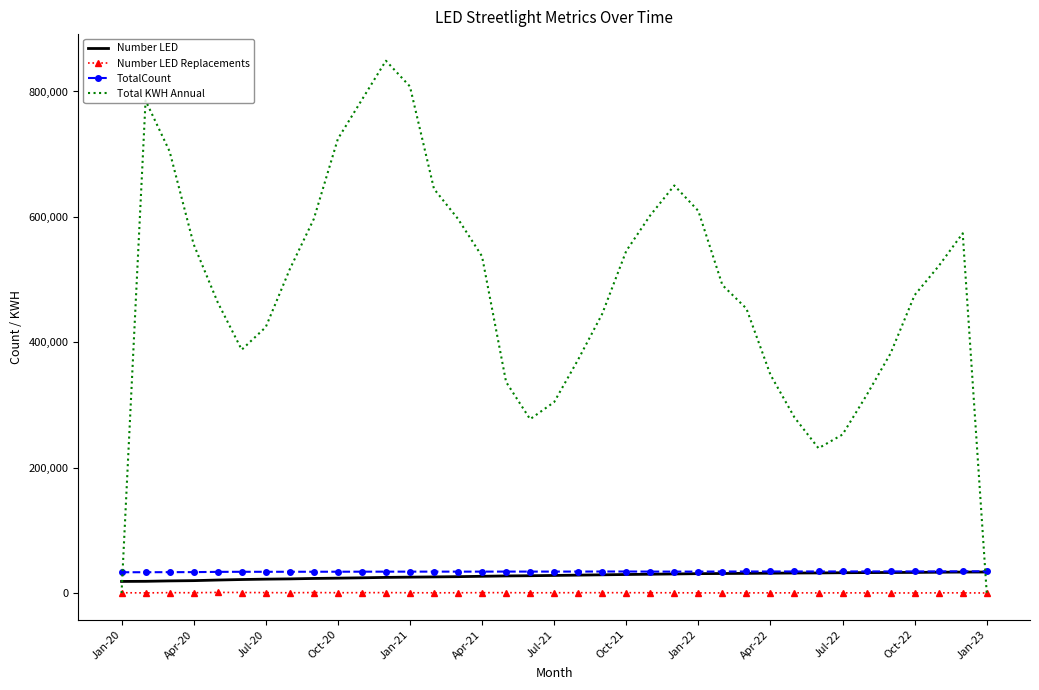

Which series ends up on top after the final intersection of Number LED Replacements and Total KWH Annual?

Number LED Replacements